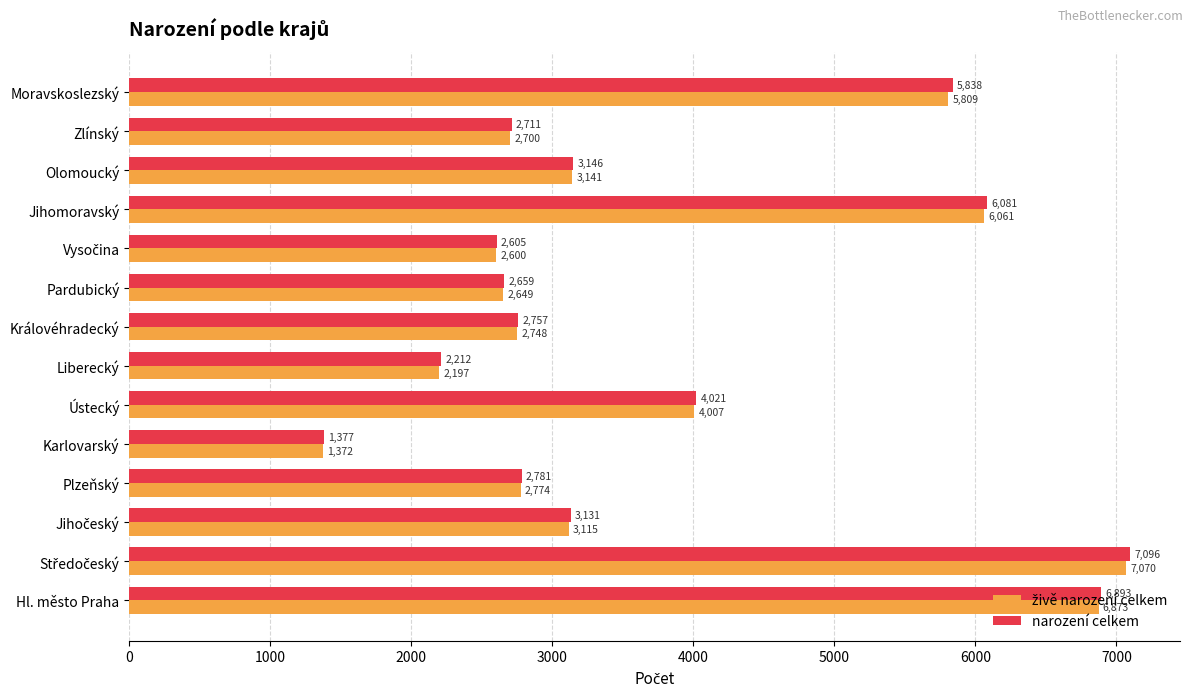

What is the total value across all series at Karlovarský?

2749